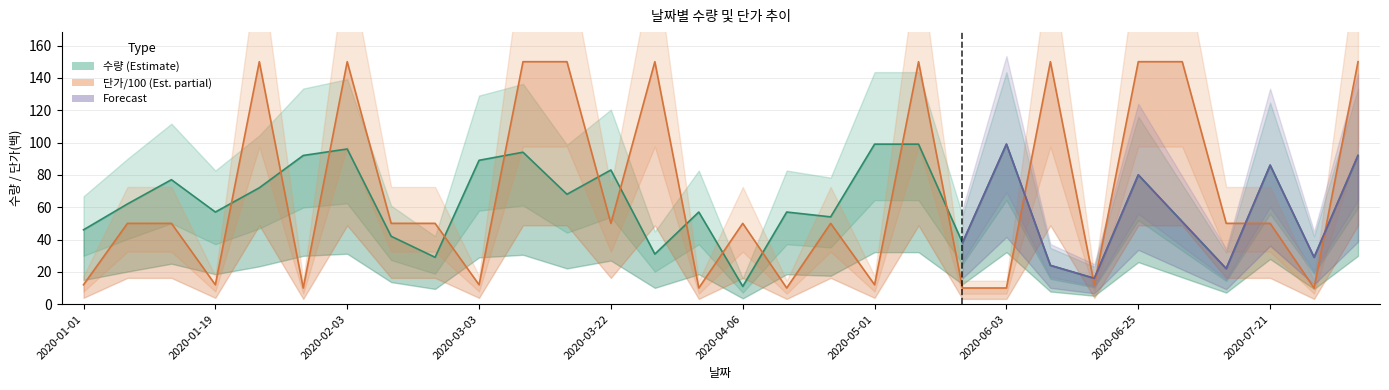

How many interior local valleys does the 단가 series have?

9